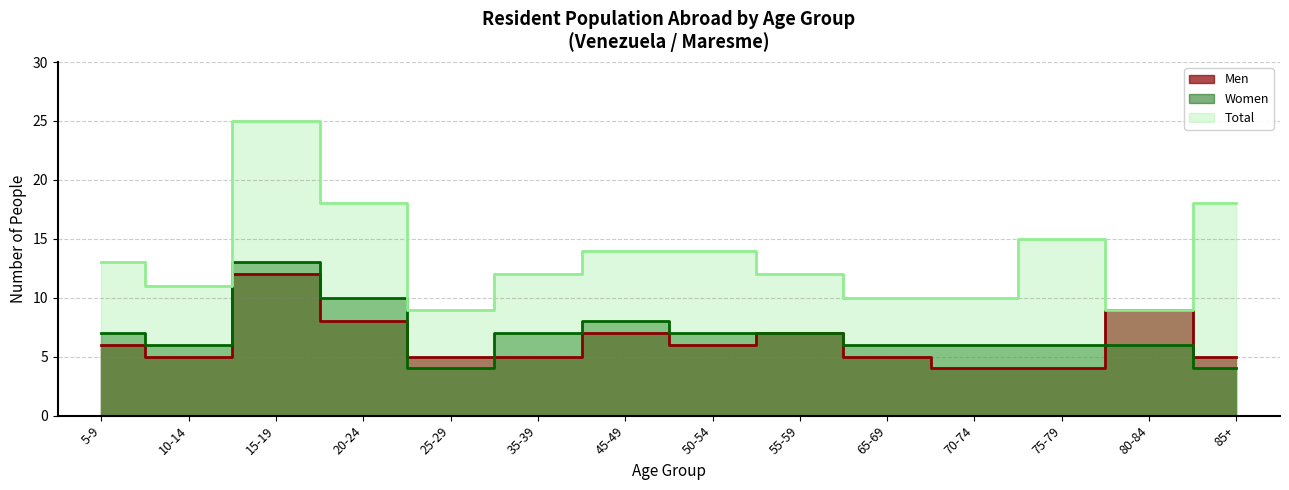

Does the chart have visible grid lines?

Yes